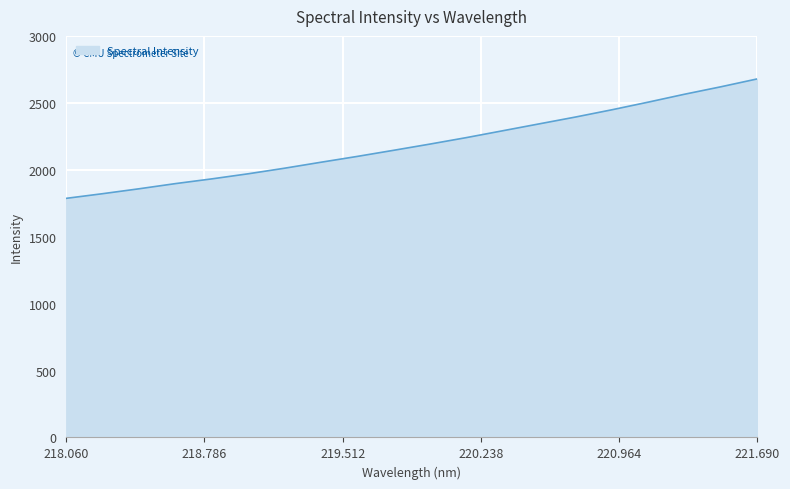

Reading left to right, extract all data points from this chart.

1786.4	1821.2	1857.8	1896.4	1931.8	1969.8	2011.5	2056.1	2099.8	2145.4	2192.0	2240.3	2291.4	2342.8	2394.0	2448.1	2505.3	2564.3	2620.0	2678.8